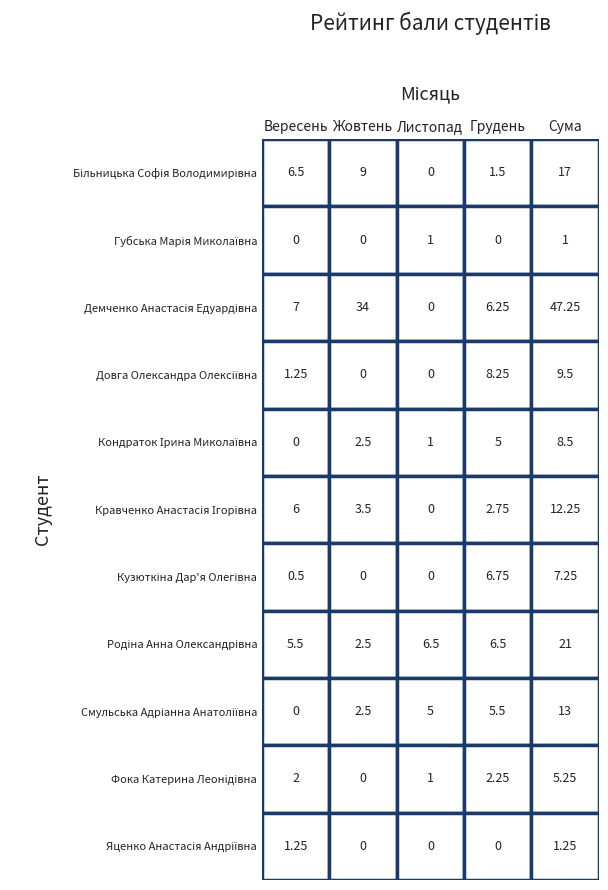

Which series has the largest total across all categories?

Демченко Анастасія Едуардівна